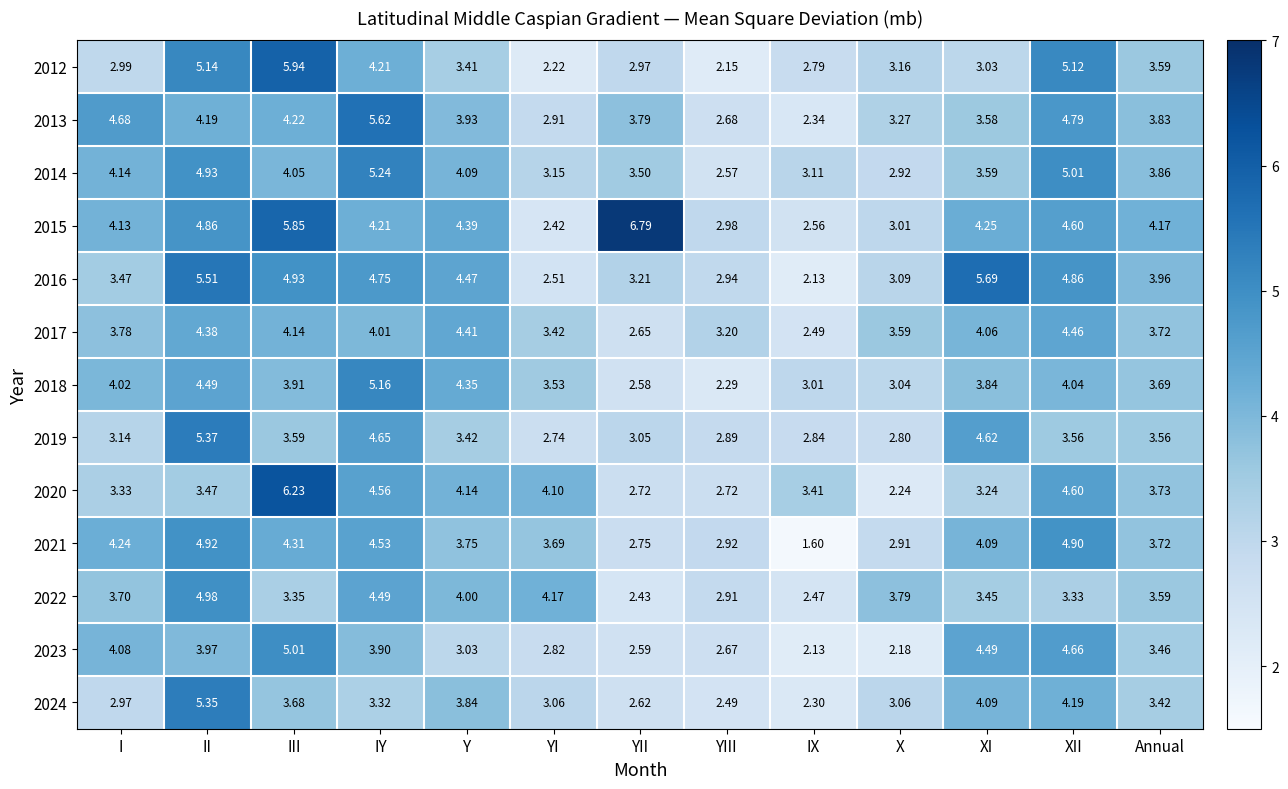

Between III and YII, which series saw the biggest shift?

2020